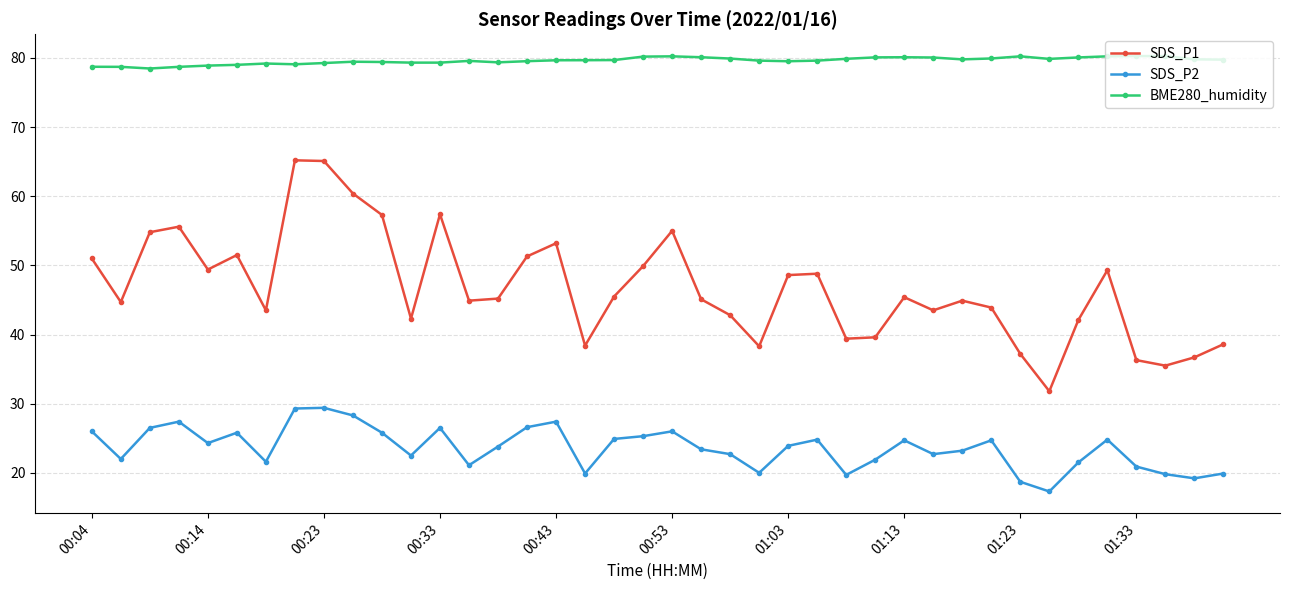

What is the maximum value shown in the chart?

80.3